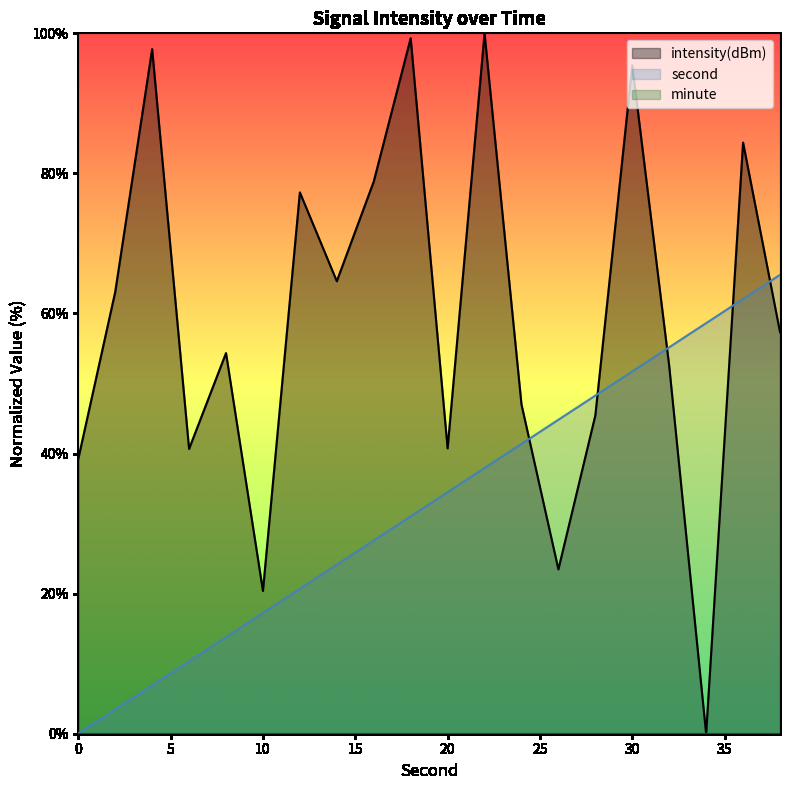

At which category does intensity(dBm) reach its first local peak?

4